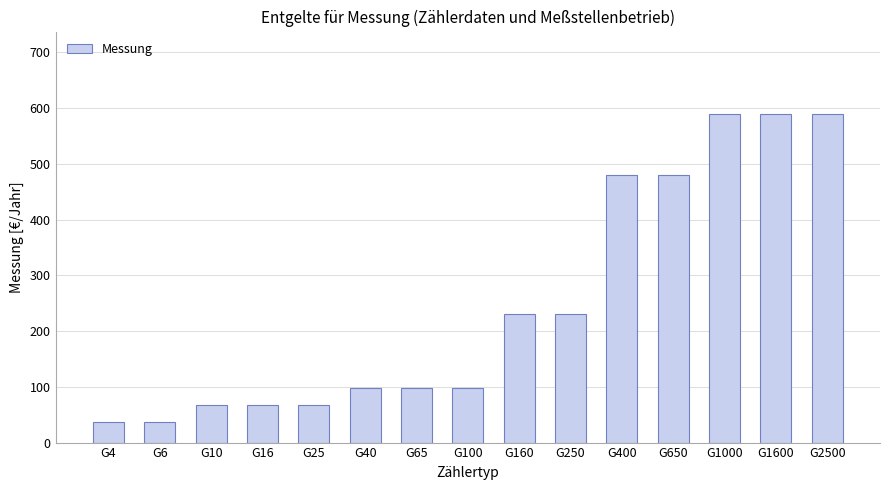

How many categories are shown in the chart?

15